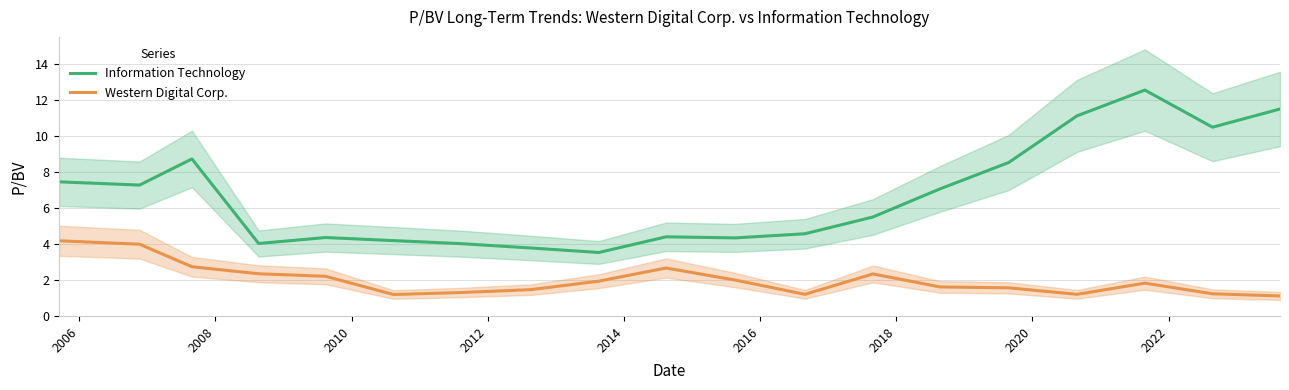

What is the minimum value for Information Technology?

3.5